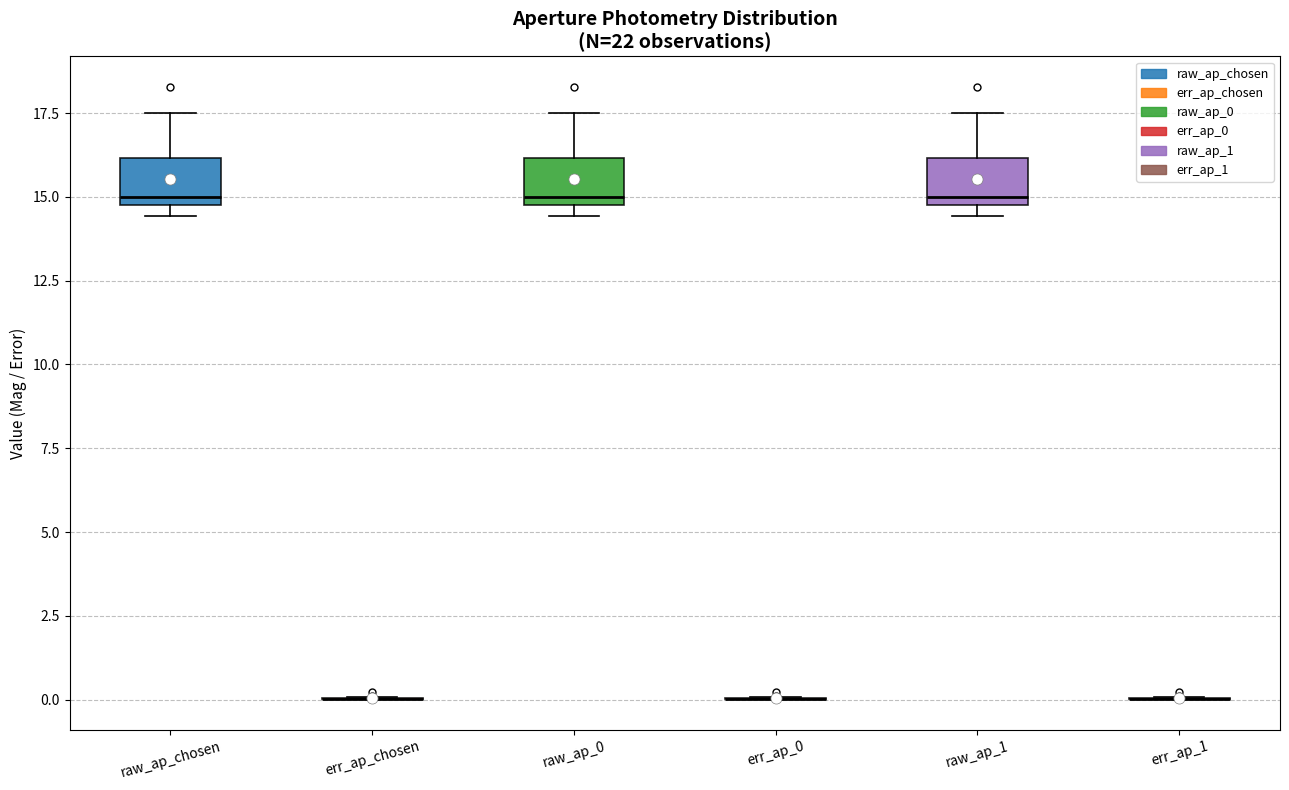

Reading left to right, transcribe this box plot: for each box, give where its median line is, the range the box spans, and where its two whiskers end, as read against the y-axis. The values are not printed on the chart, so give them approximately, as read against the axis.

raw_ap_chosen: median 15.0 (just above the box's lower edge), box 15.0 to 16.0, whiskers 14.5 to 17.5
err_ap_chosen: box collapsed to a line at 0.0, whiskers 0.0 to 0.0
raw_ap_0: median 15.0 (just above the box's lower edge), box 15.0 to 16.0, whiskers 14.5 to 17.5
err_ap_0: box collapsed to a line at 0.0, whiskers 0.0 to 0.0
raw_ap_1: median 15.0 (just above the box's lower edge), box 15.0 to 16.0, whiskers 14.5 to 17.5
err_ap_1: box collapsed to a line at 0.0, whiskers 0.0 to 0.0